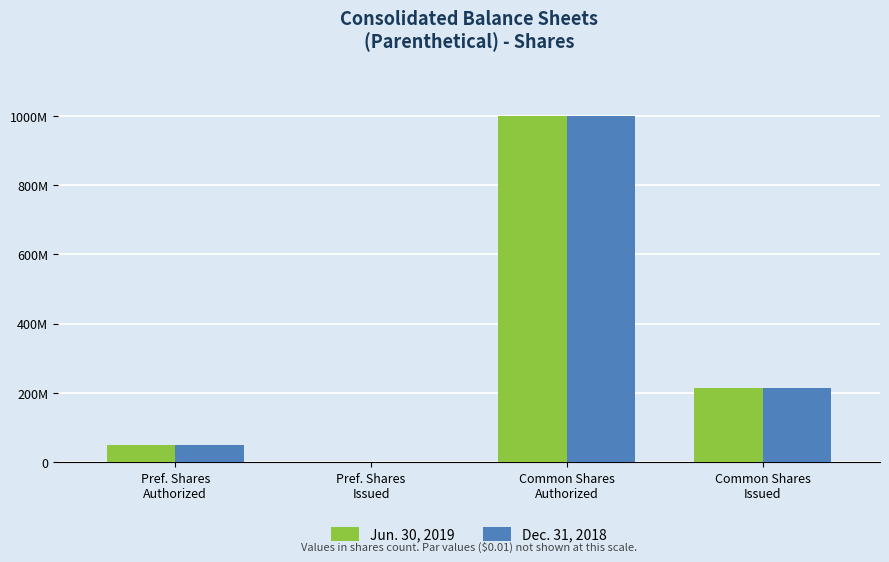

Are the bars grouped side by side (vs. stacked)?

Yes